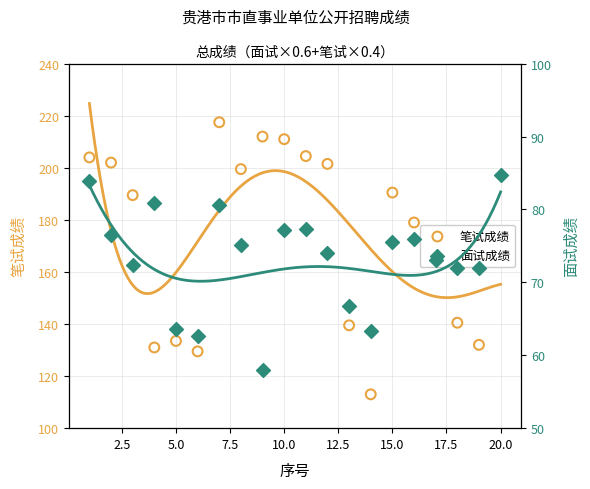

What are all the series names shown in the legend?

笔试成绩, 面试成绩